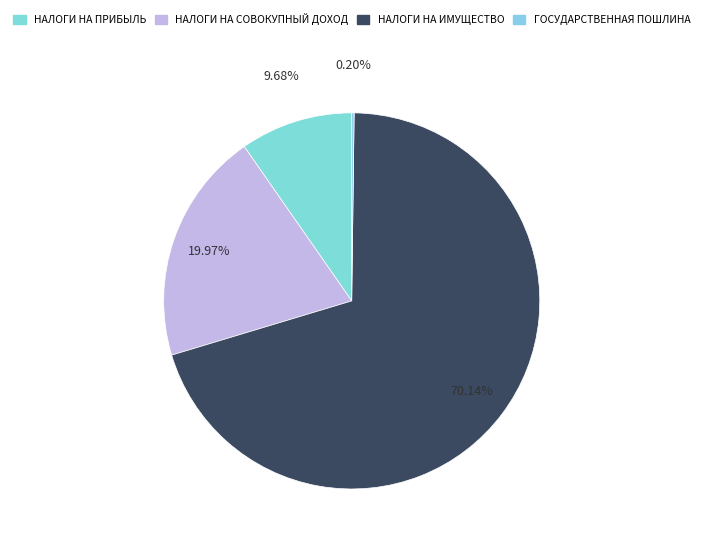

To the nearest percent, what is the average slice percentage?

25%